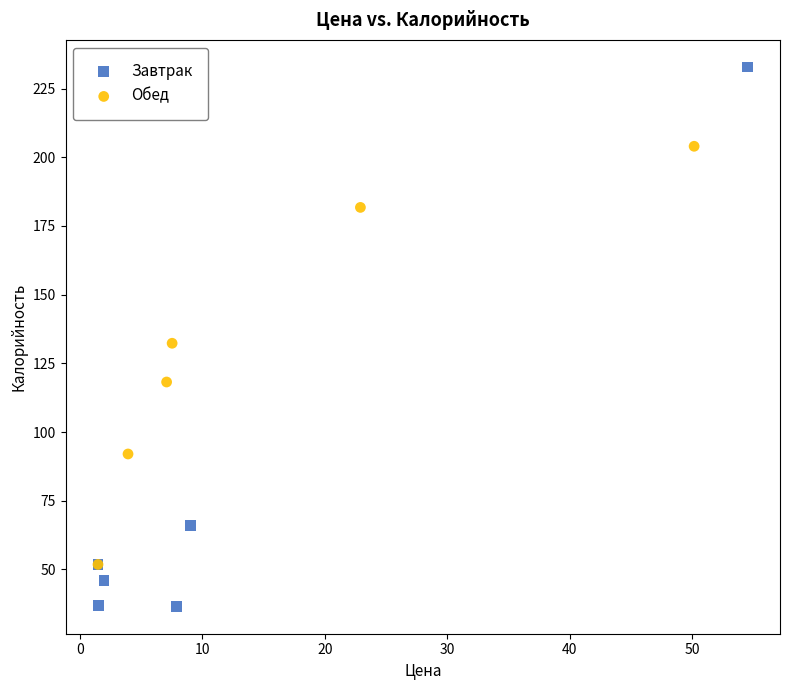

Which series reaches the minimum Y coordinate?

Завтрак